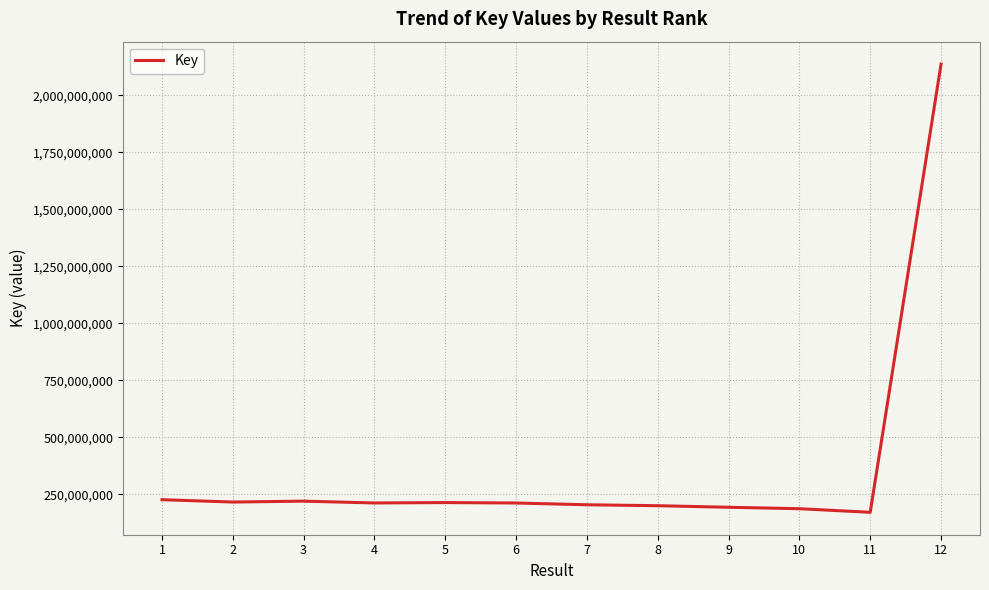

Is it true that the value at 10 is 186115025?

True